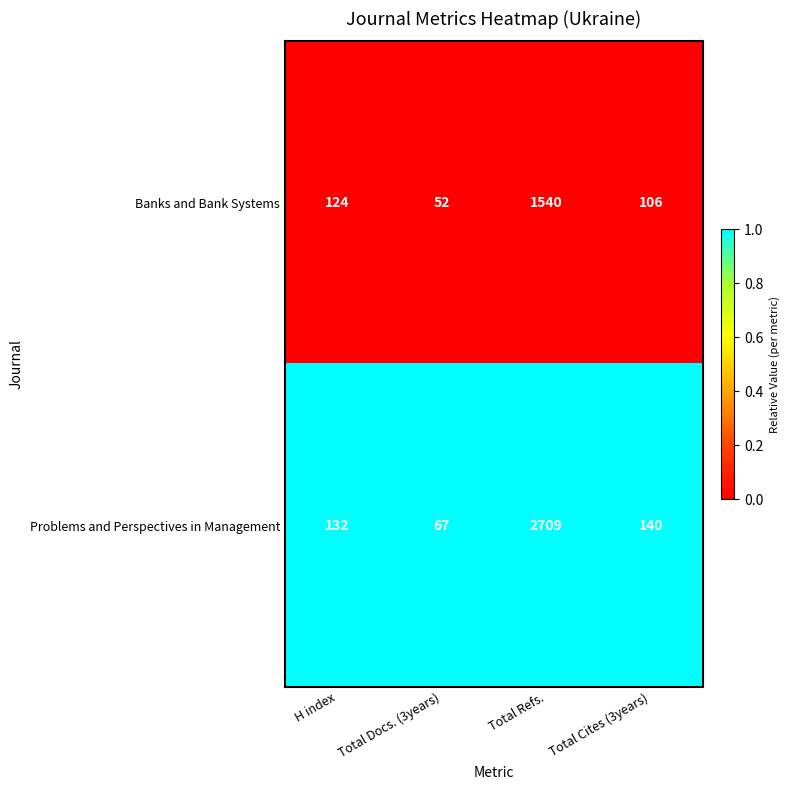

At which category is the sum across all series the highest?

Total Refs.